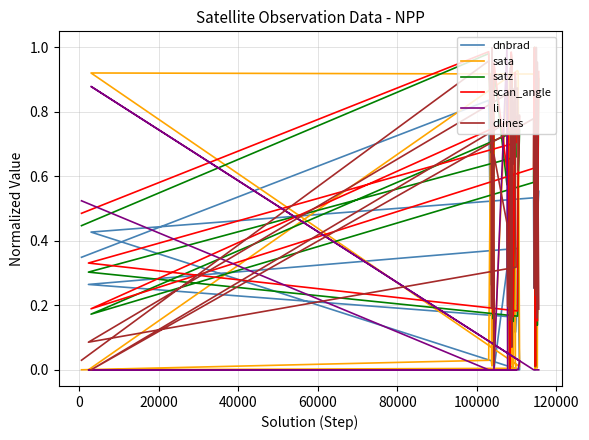

What is the sum of all satz values?

23.8